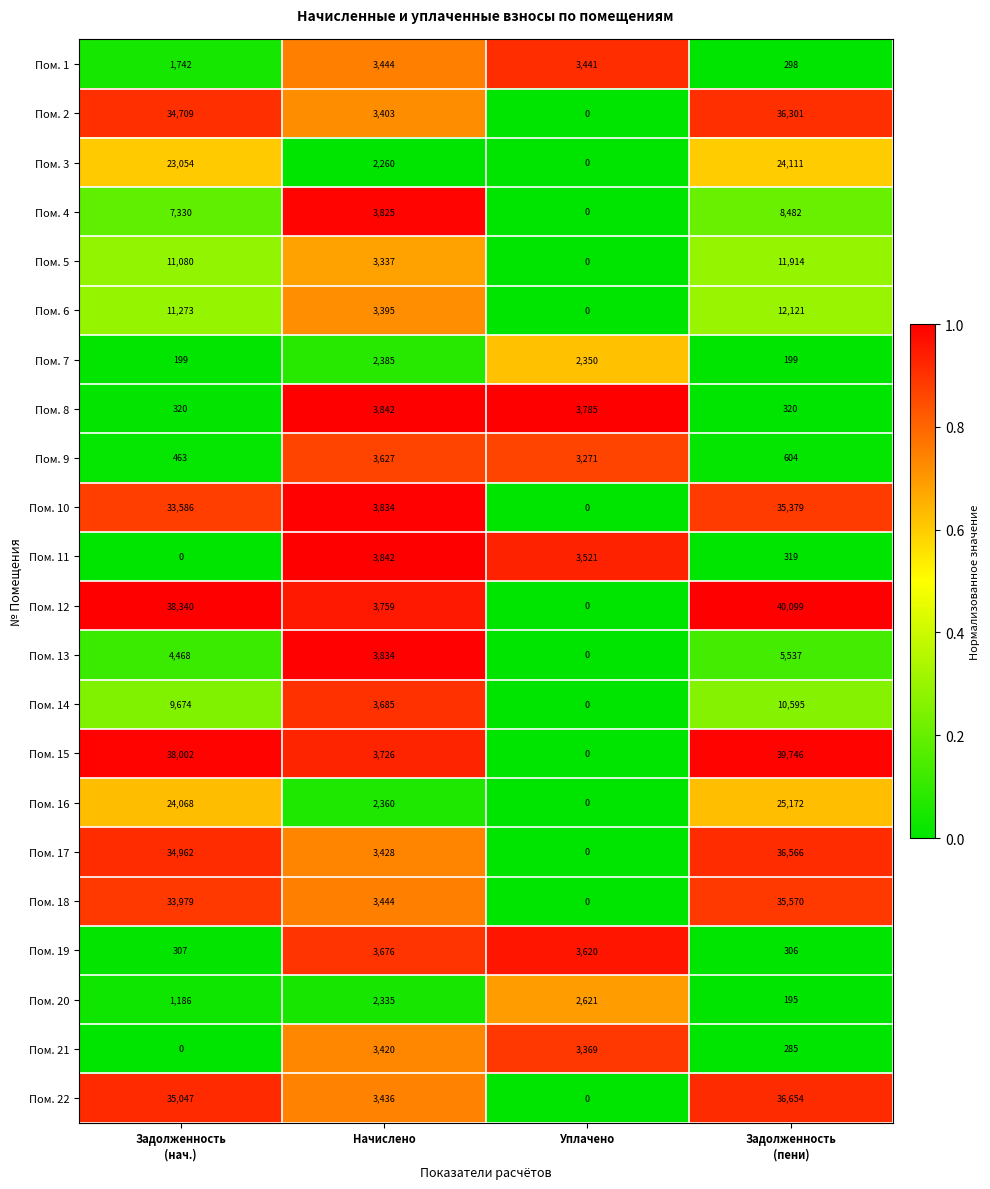

What value does the Пом. 9 series have at Уплачено, to the nearest 100?

3300